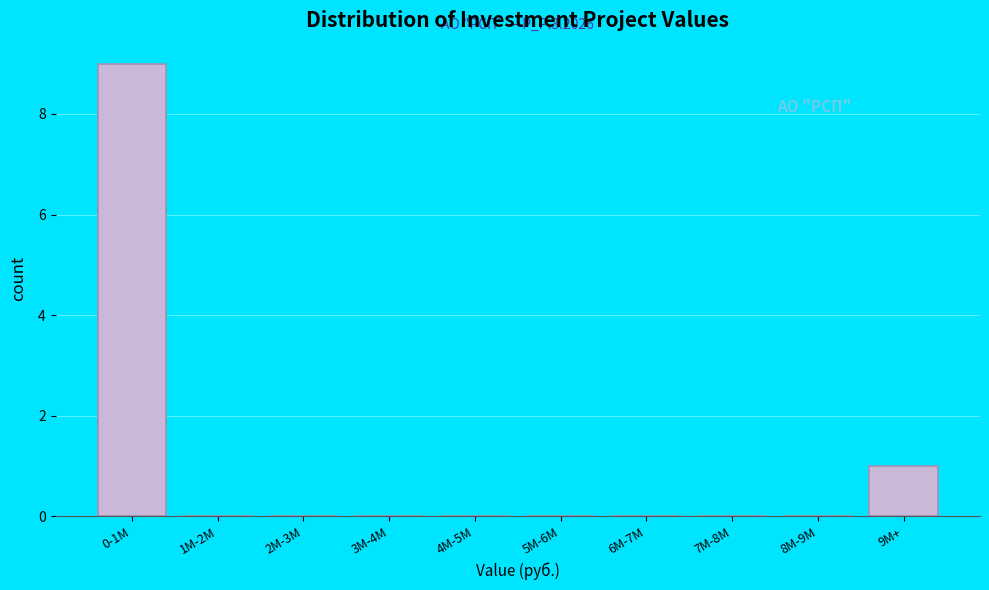

Reading left to right, list all the values displayed in this chart.

0-1M=9	1M-2M=0	2M-3M=0	3M-4M=0	4M-5M=0	5M-6M=0	6M-7M=0	7M-8M=0	8M-9M=0	9M+=1